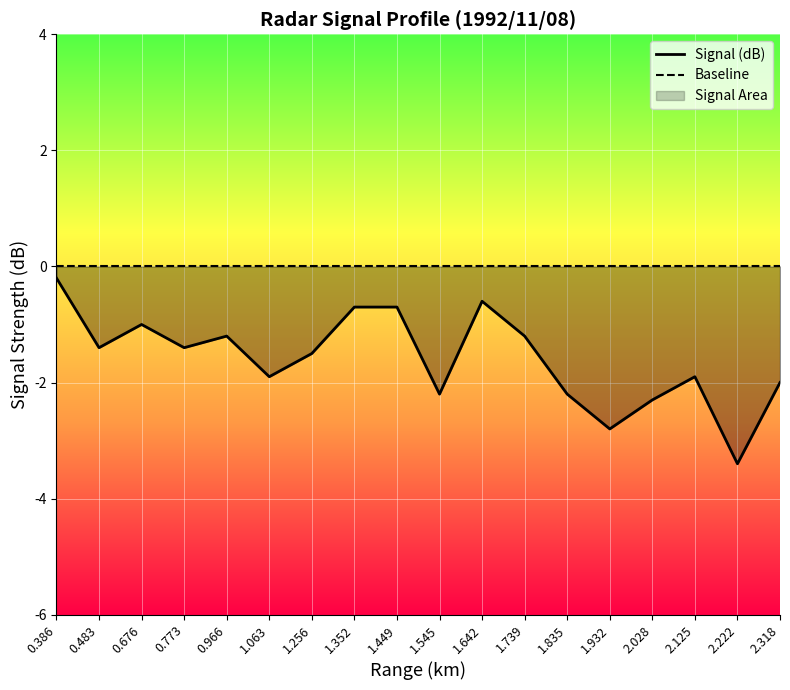

Reading left to right, what are all the values shown in this chart?

Signal (dB): 0.386=-0.2	0.483=-1.4	0.676=-1.0	0.773=-1.4	0.966=-1.2	1.063=-1.9	1.256=-1.5	1.352=-0.7	1.449=-0.7	1.545=-2.2	1.642=-0.6	1.739=-1.2	1.835=-2.2	1.932=-2.8	2.028=-2.3	2.125=-1.9	2.222=-3.4	2.318=-2.0
Baseline: 0.386=0.0	0.483=0.0	0.676=0.0	0.773=0.0	0.966=0.0	1.063=0.0	1.256=0.0	1.352=0.0	1.449=0.0	1.545=0.0	1.642=0.0	1.739=0.0	1.835=0.0	1.932=0.0	2.028=0.0	2.125=0.0	2.222=0.0	2.318=0.0